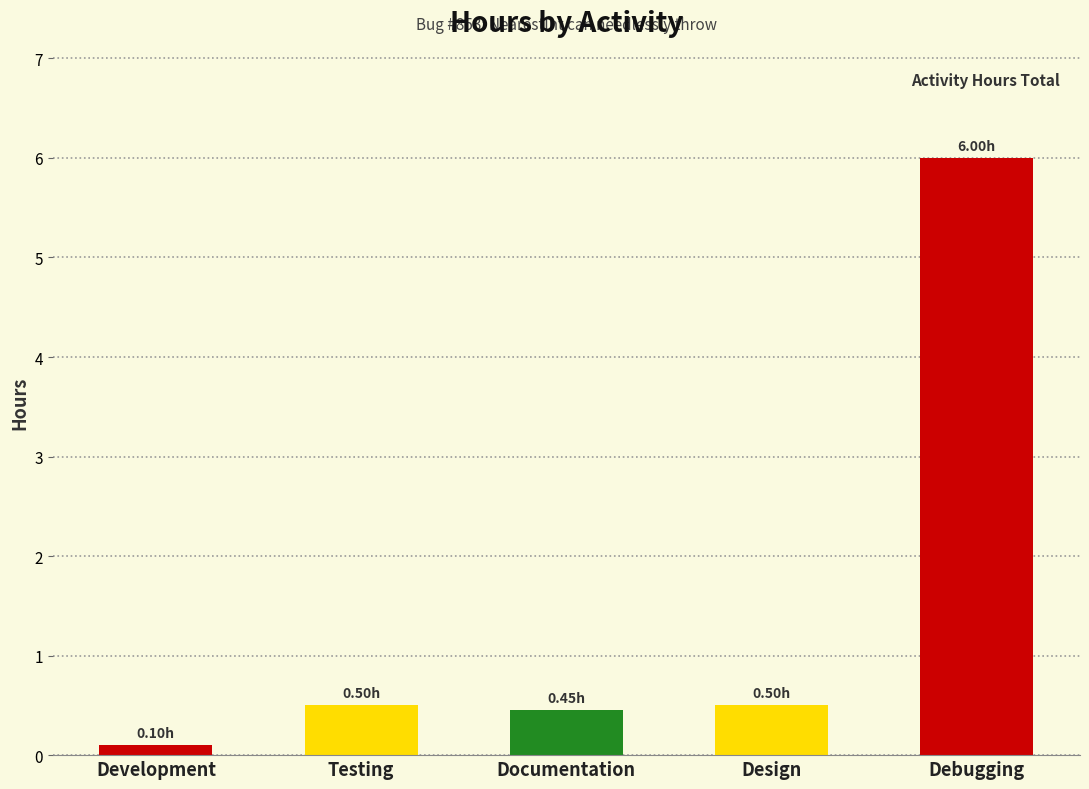

What position from the left is Documentation?

3